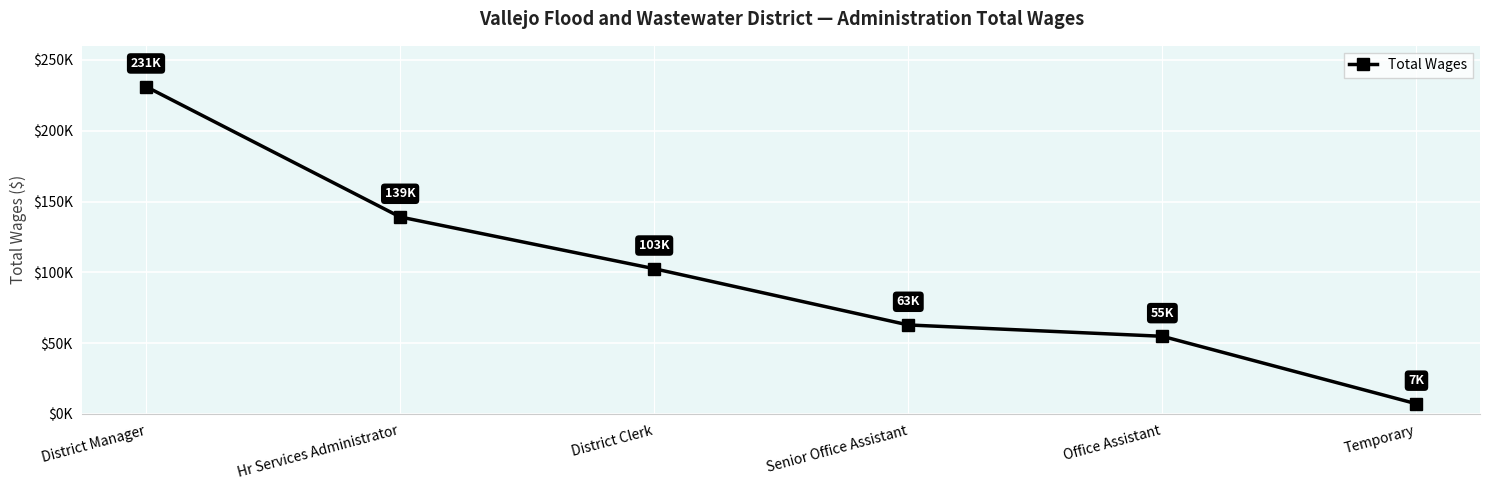

Rank the categories by value from highest to lowest.

District Manager, Hr Services Administrator, District Clerk, Senior Office Assistant, Office Assistant, Temporary